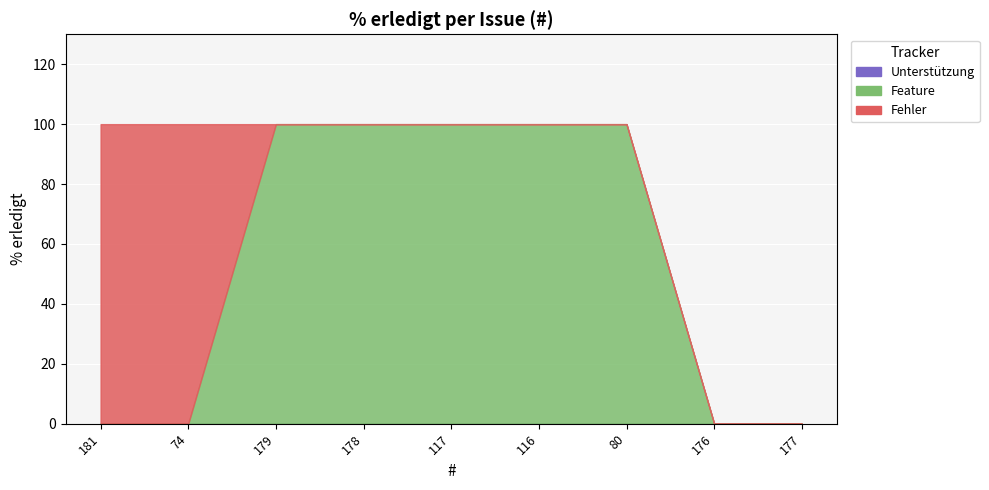

Is the value of Fehler at 177 greater than the value of Feature at 74?

No